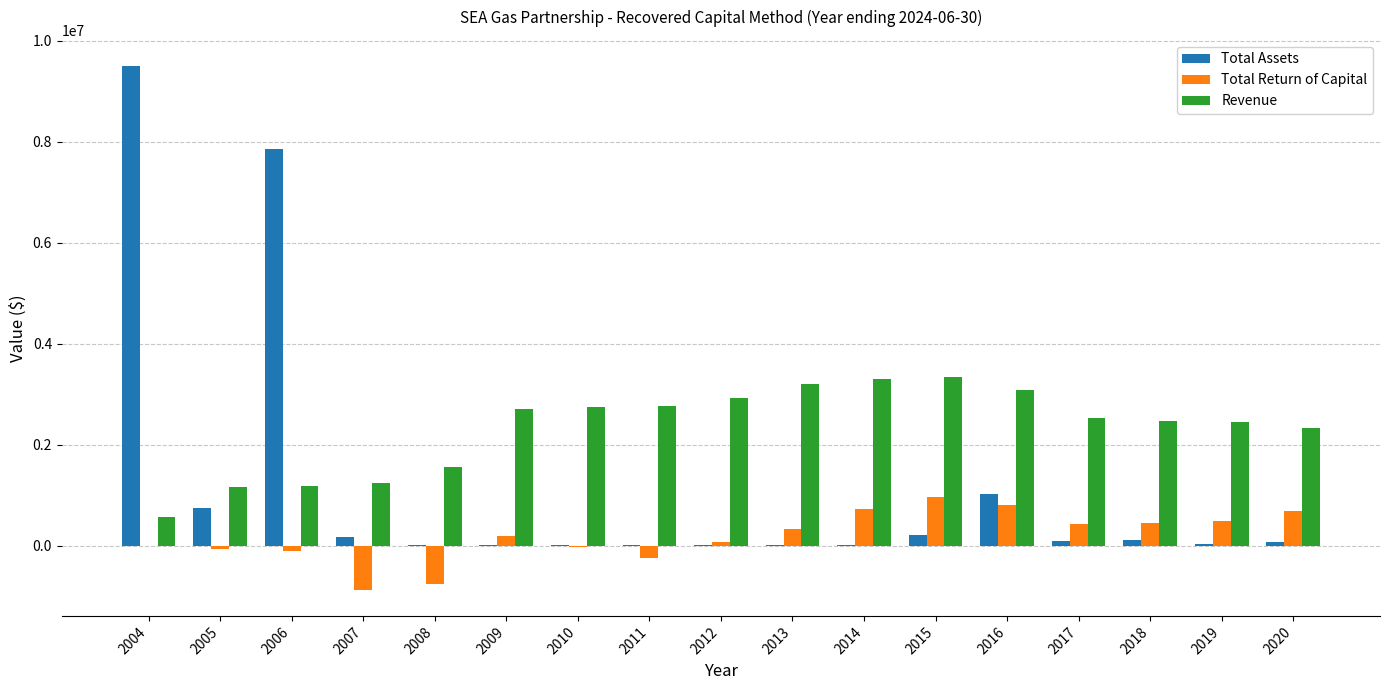

Which category has the highest value in the Total Assets series?

2004